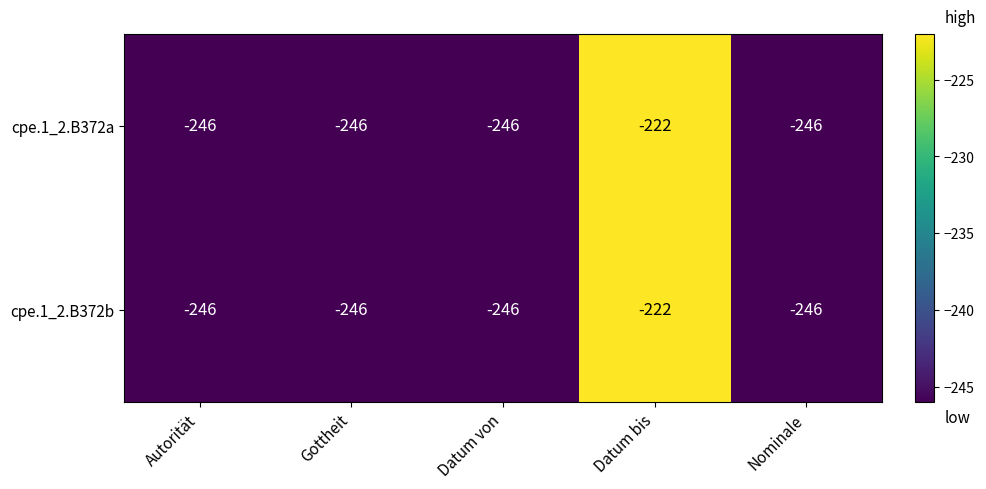

What is the total value across all series at Nominale?

-492